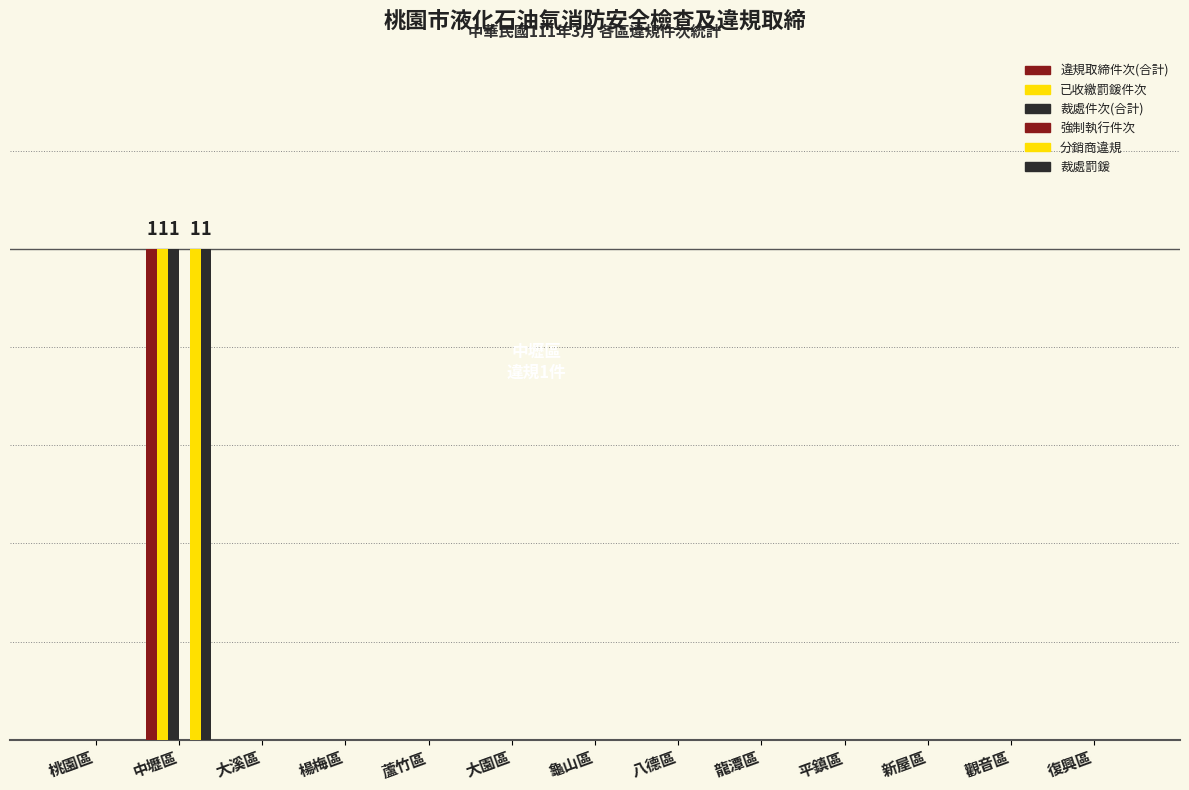

Are the bars horizontal?

No